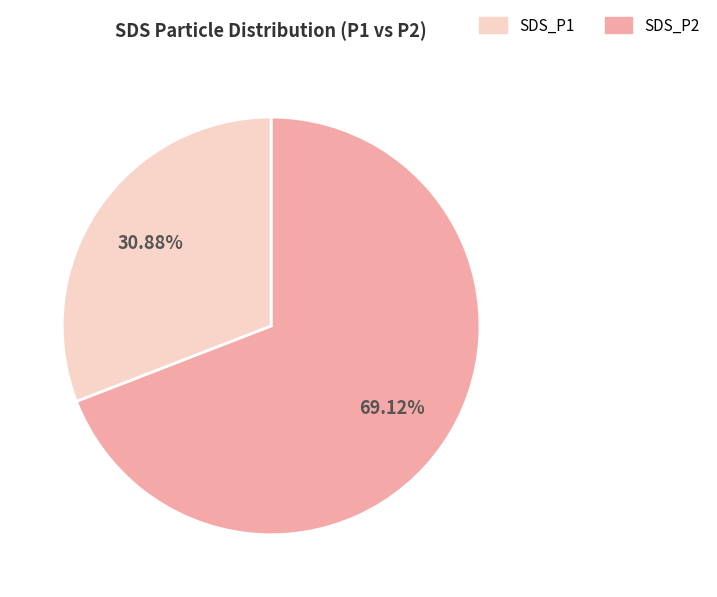

To the nearest percent, what is the combined percentage of SDS_P1 and SDS_P2?

100%